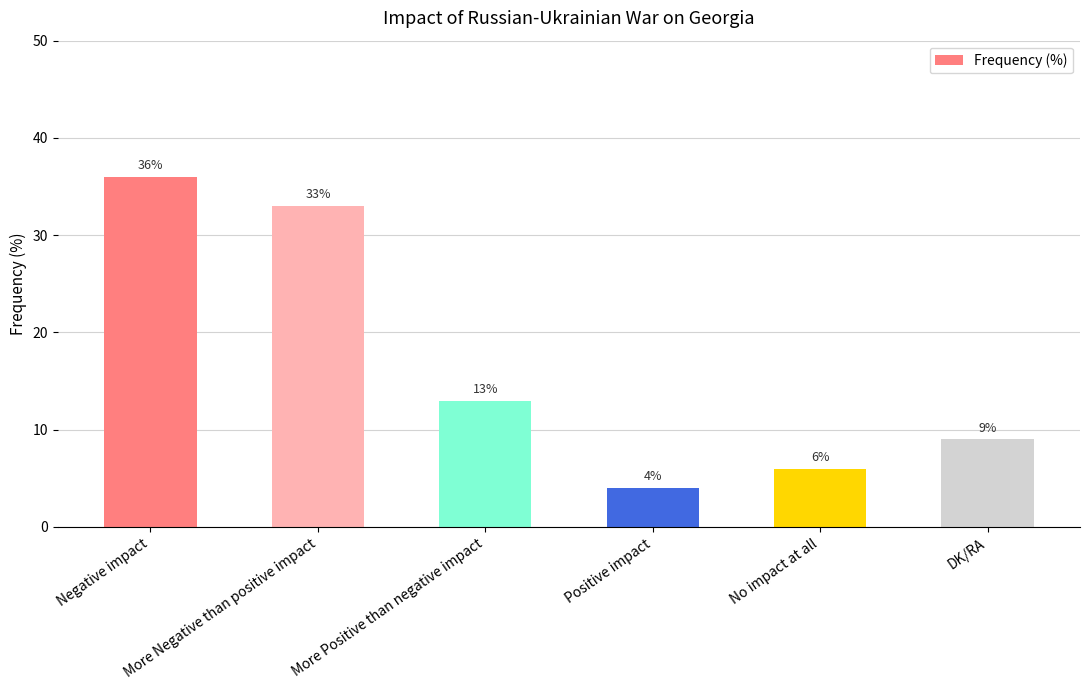

At which label is the value closest to 20?

More Positive than negative impact